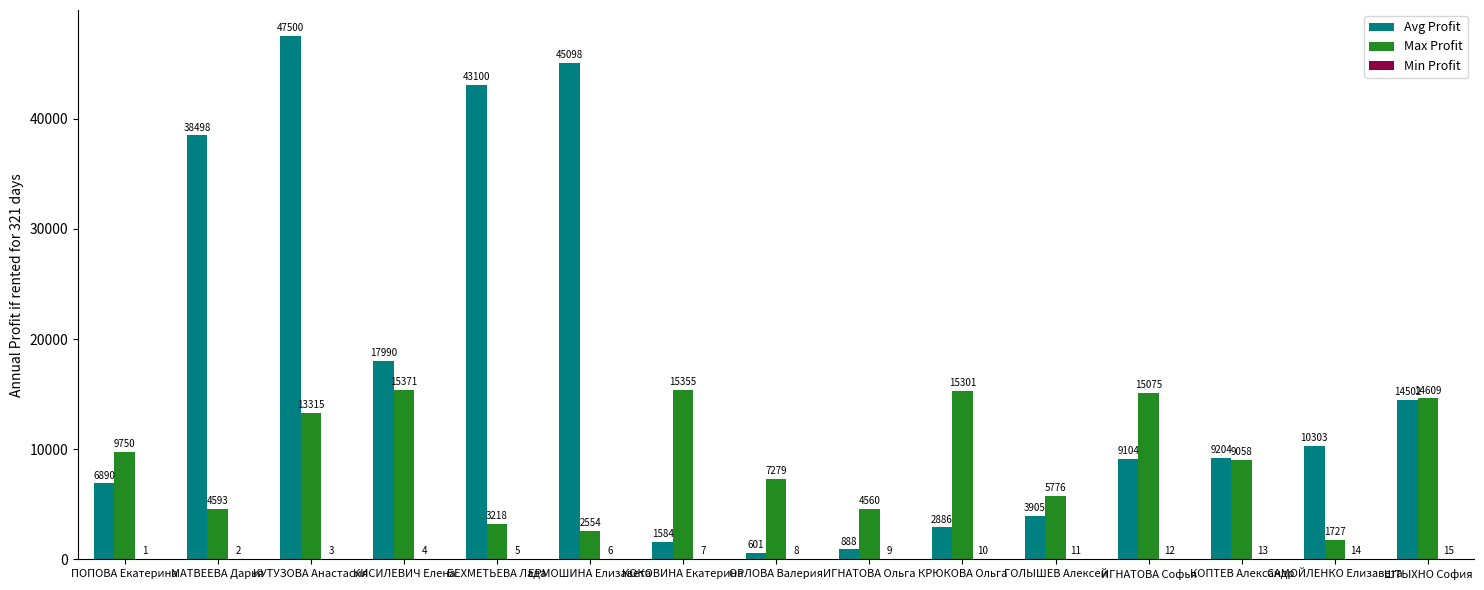

What is the greatest value displayed?

47500